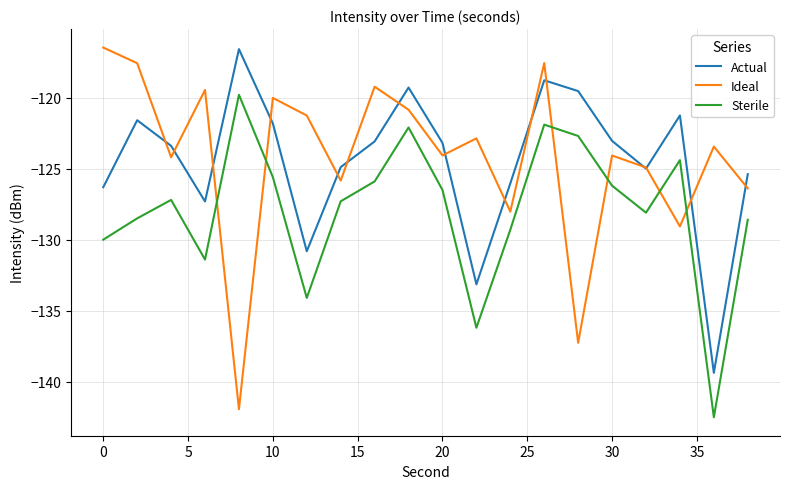

True or false: Sterile and Actual cross at least once.

False